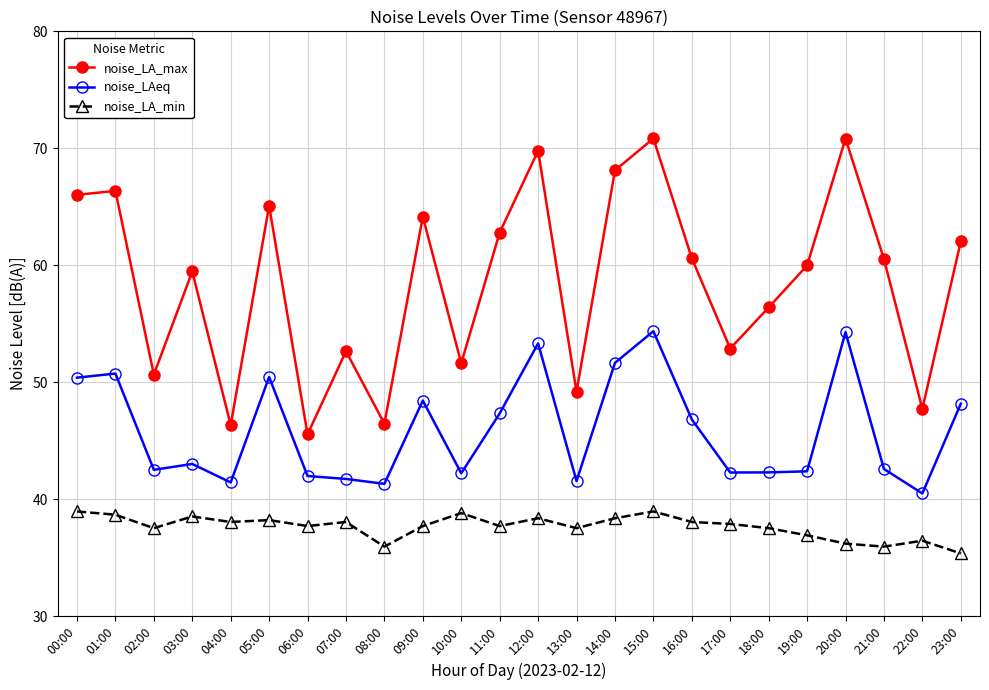

Is the value of noise_LA_min at 07:00 greater than the value of noise_LAeq at 03:00?

No